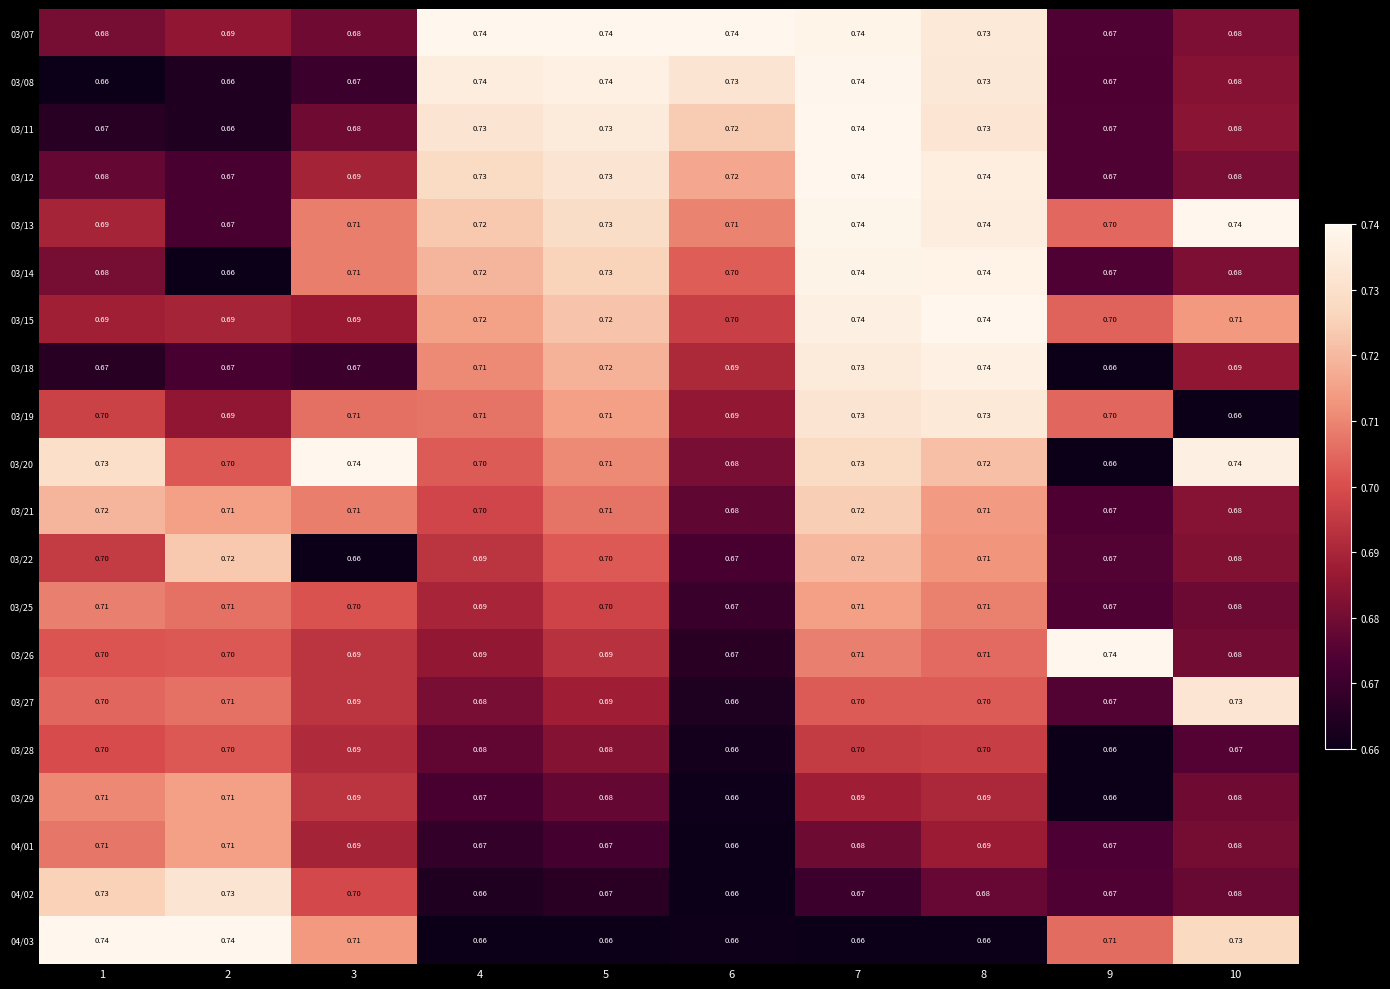

Reading left to right, what are all the values shown in this chart?

03/07: 1=0.7	2=0.7	3=0.7	4=0.7	5=0.7	6=0.7	7=0.7	8=0.7	9=0.7	10=0.7
03/08: 1=0.7	2=0.7	3=0.7	4=0.7	5=0.7	6=0.7	7=0.7	8=0.7	9=0.7	10=0.7
03/11: 1=0.7	2=0.7	3=0.7	4=0.7	5=0.7	6=0.7	7=0.7	8=0.7	9=0.7	10=0.7
03/12: 1=0.7	2=0.7	3=0.7	4=0.7	5=0.7	6=0.7	7=0.7	8=0.7	9=0.7	10=0.7
03/13: 1=0.7	2=0.7	3=0.7	4=0.7	5=0.7	6=0.7	7=0.7	8=0.7	9=0.7	10=0.7
03/14: 1=0.7	2=0.7	3=0.7	4=0.7	5=0.7	6=0.7	7=0.7	8=0.7	9=0.7	10=0.7
03/15: 1=0.7	2=0.7	3=0.7	4=0.7	5=0.7	6=0.7	7=0.7	8=0.7	9=0.7	10=0.7
03/18: 1=0.7	2=0.7	3=0.7	4=0.7	5=0.7	6=0.7	7=0.7	8=0.7	9=0.7	10=0.7
03/19: 1=0.7	2=0.7	3=0.7	4=0.7	5=0.7	6=0.7	7=0.7	8=0.7	9=0.7	10=0.7
03/20: 1=0.7	2=0.7	3=0.7	4=0.7	5=0.7	6=0.7	7=0.7	8=0.7	9=0.7	10=0.7
03/21: 1=0.7	2=0.7	3=0.7	4=0.7	5=0.7	6=0.7	7=0.7	8=0.7	9=0.7	10=0.7
03/22: 1=0.7	2=0.7	3=0.7	4=0.7	5=0.7	6=0.7	7=0.7	8=0.7	9=0.7	10=0.7
03/25: 1=0.7	2=0.7	3=0.7	4=0.7	5=0.7	6=0.7	7=0.7	8=0.7	9=0.7	10=0.7
03/26: 1=0.7	2=0.7	3=0.7	4=0.7	5=0.7	6=0.7	7=0.7	8=0.7	9=0.7	10=0.7
03/27: 1=0.7	2=0.7	3=0.7	4=0.7	5=0.7	6=0.7	7=0.7	8=0.7	9=0.7	10=0.7
03/28: 1=0.7	2=0.7	3=0.7	4=0.7	5=0.7	6=0.7	7=0.7	8=0.7	9=0.7	10=0.7
03/29: 1=0.7	2=0.7	3=0.7	4=0.7	5=0.7	6=0.7	7=0.7	8=0.7	9=0.7	10=0.7
04/01: 1=0.7	2=0.7	3=0.7	4=0.7	5=0.7	6=0.7	7=0.7	8=0.7	9=0.7	10=0.7
04/02: 1=0.7	2=0.7	3=0.7	4=0.7	5=0.7	6=0.7	7=0.7	8=0.7	9=0.7	10=0.7
04/03: 1=0.7	2=0.7	3=0.7	4=0.7	5=0.7	6=0.7	7=0.7	8=0.7	9=0.7	10=0.7